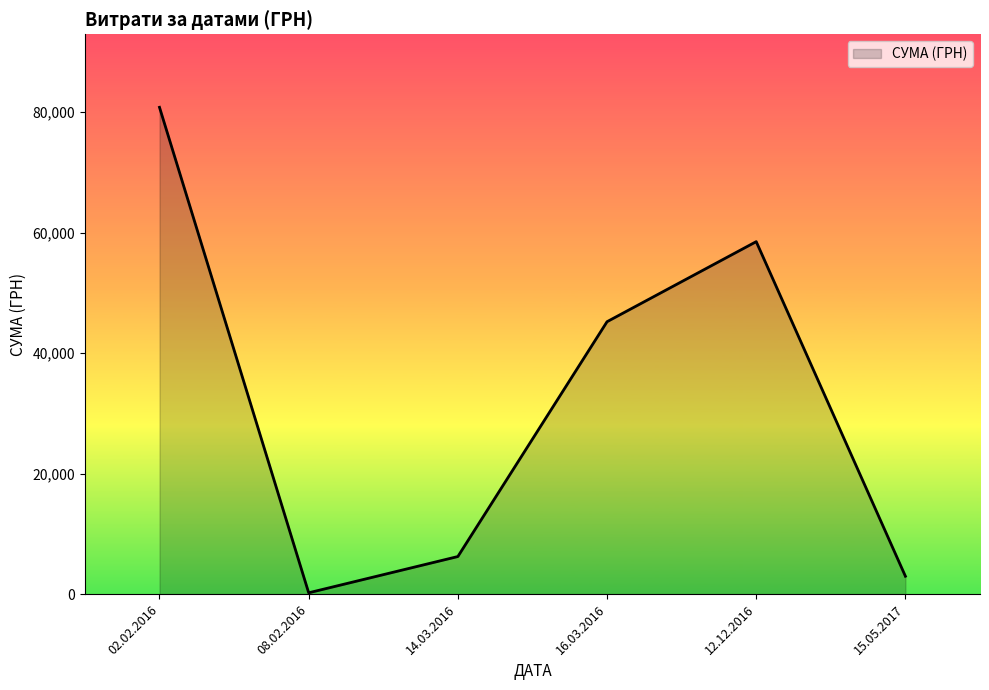

The value at 02.02.2016 is 14276.8. True or false?

False